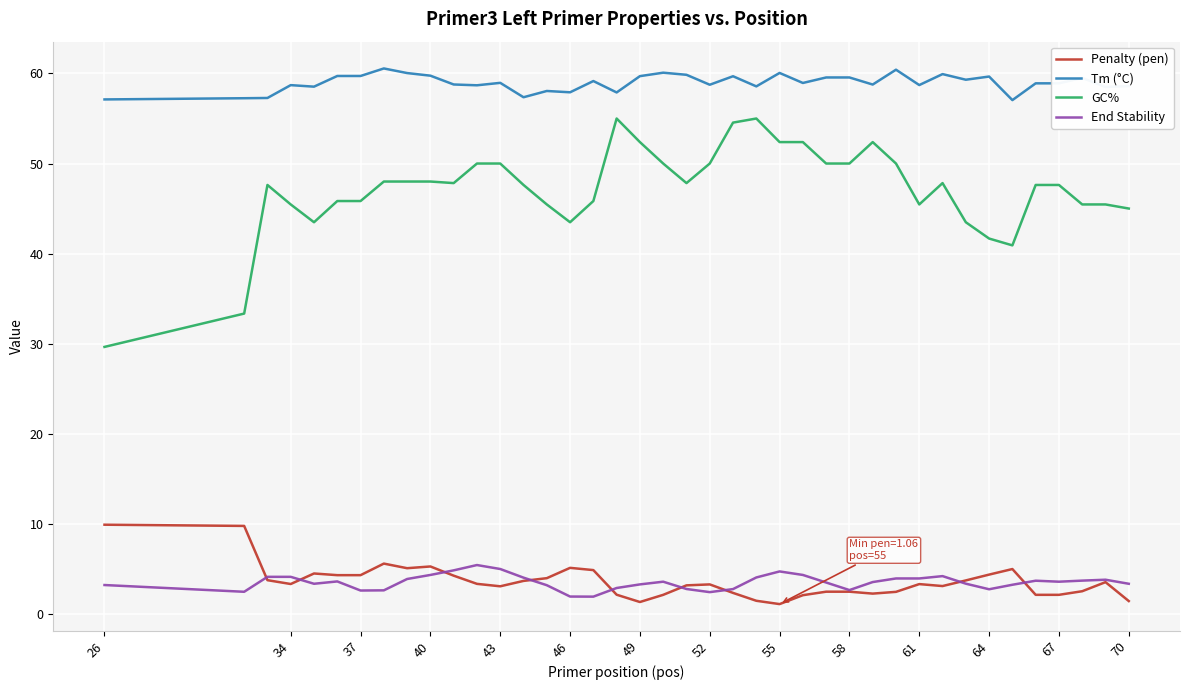

Which series has the widest spread of values?

GC%